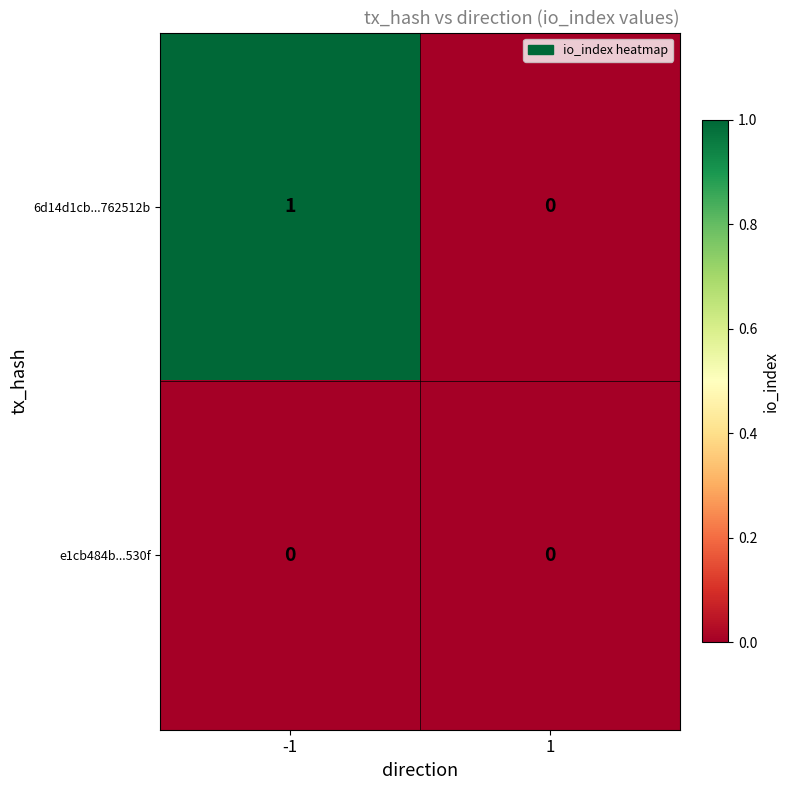

Between -1 and 1, which series saw the biggest shift?

6d14d1cb...762512b